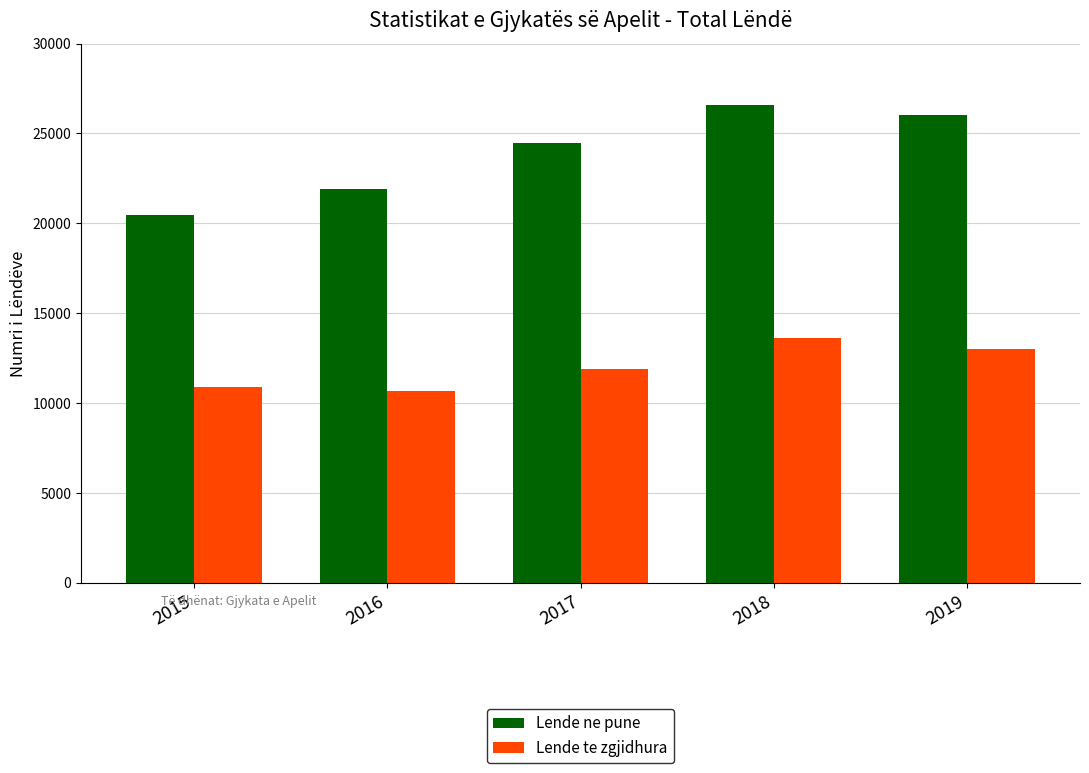

What is the average value of the Lende ne pune series?

23890